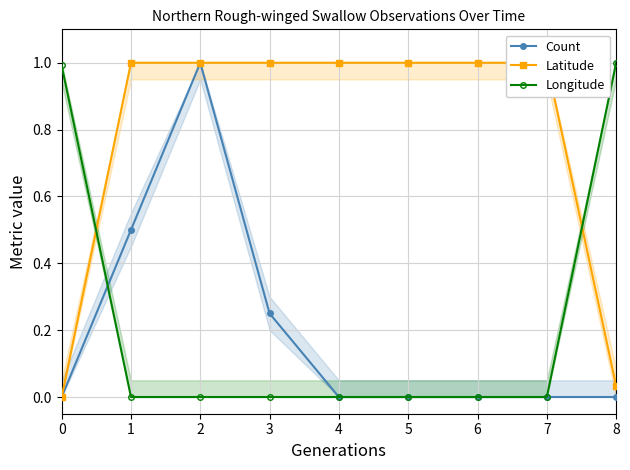

What is the approximate value of Latitude at 3?

1.0